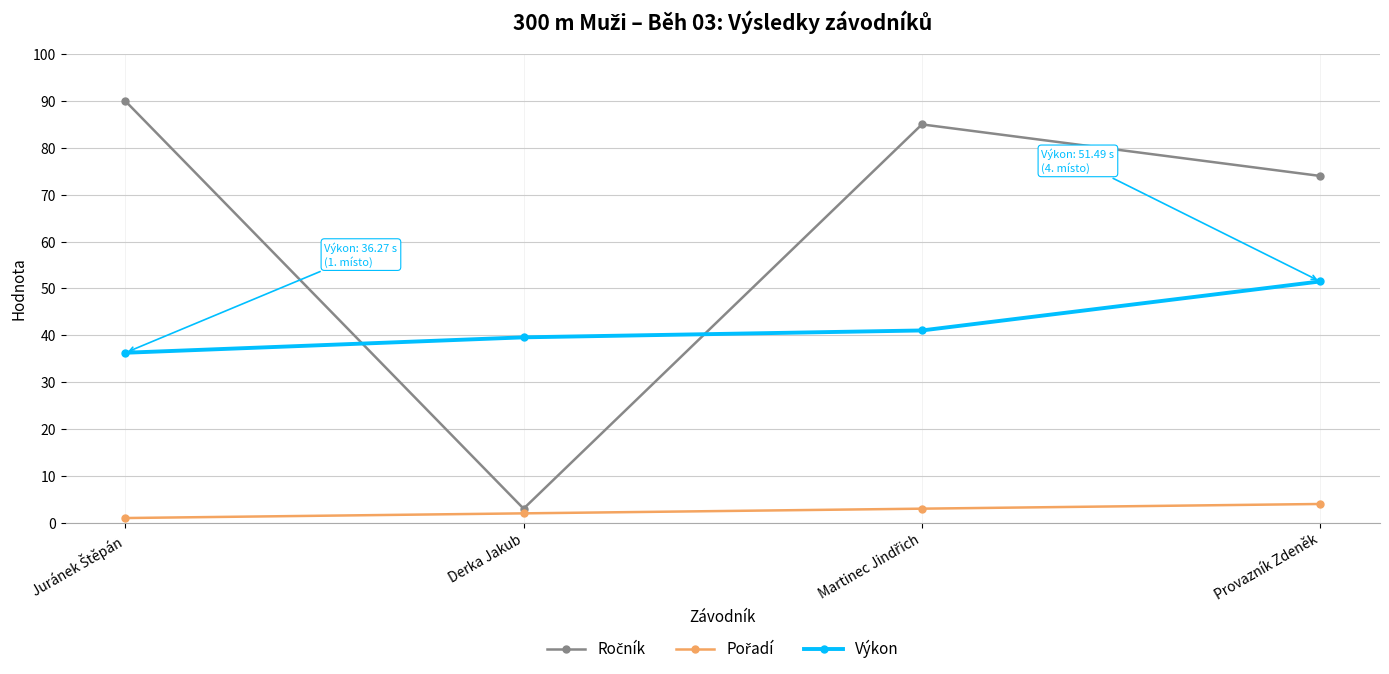

What is the label of the 3rd point from the right?

Derka Jakub